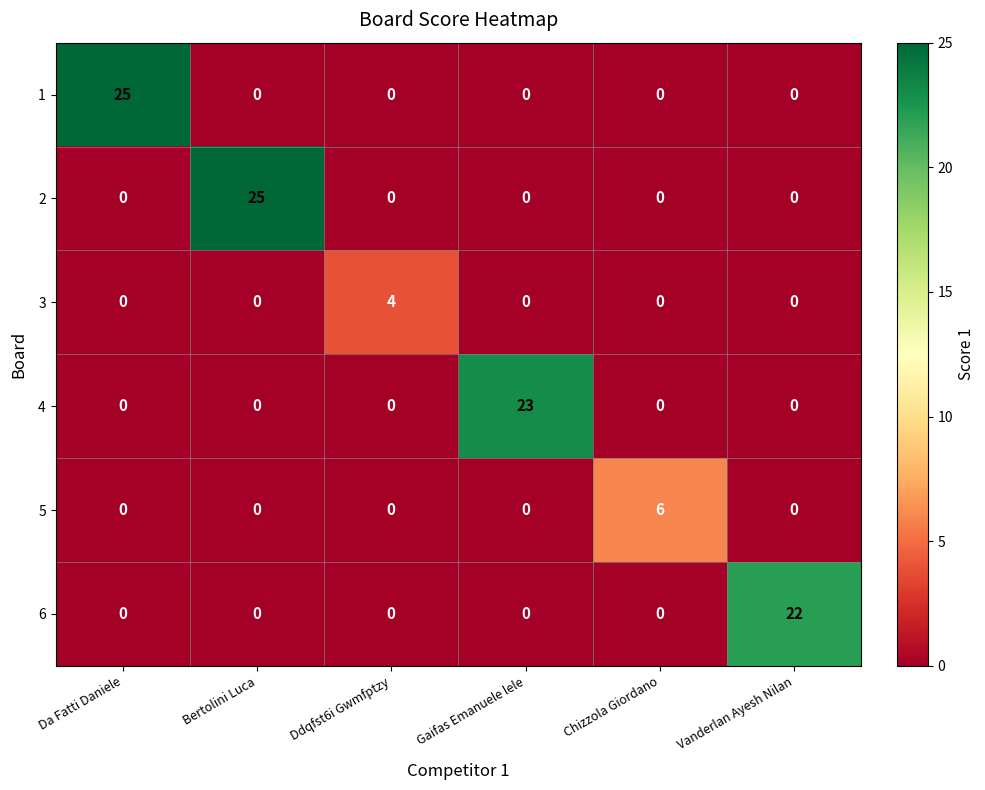

How many values in the 5 series exceed 0?

1